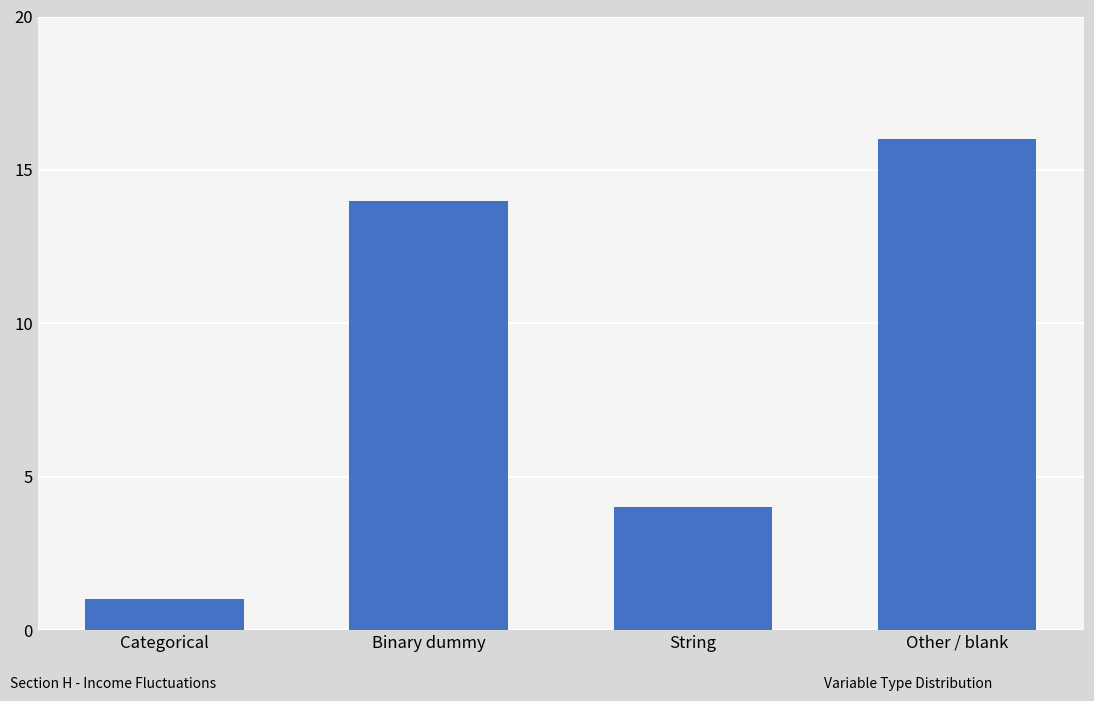

Rank the categories by value from lowest to highest.

Categorical, String, Binary dummy, Other / blank